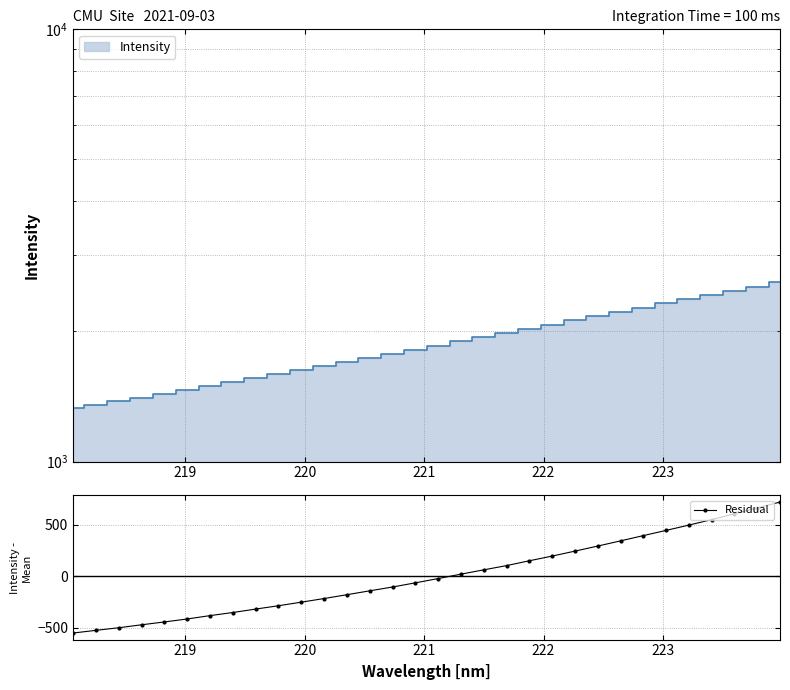

How many values are above zero?

15